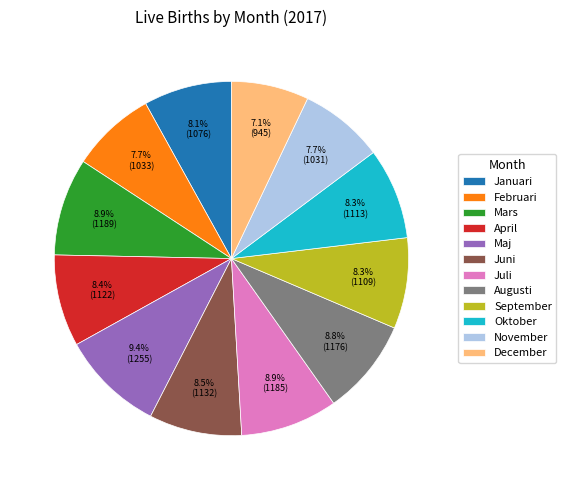

Approximately how many times larger is the value at Augusti compared to Juni?

1.0